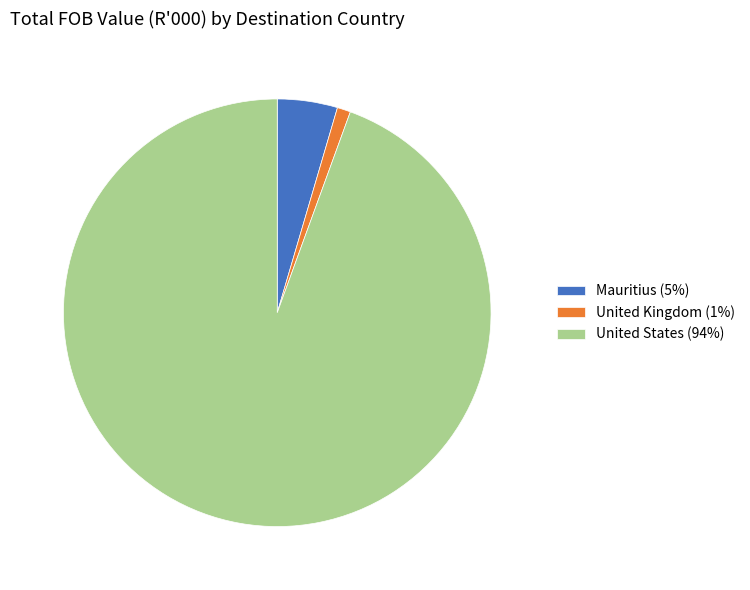

Which category has the biggest portion of the pie?

United States (94%)